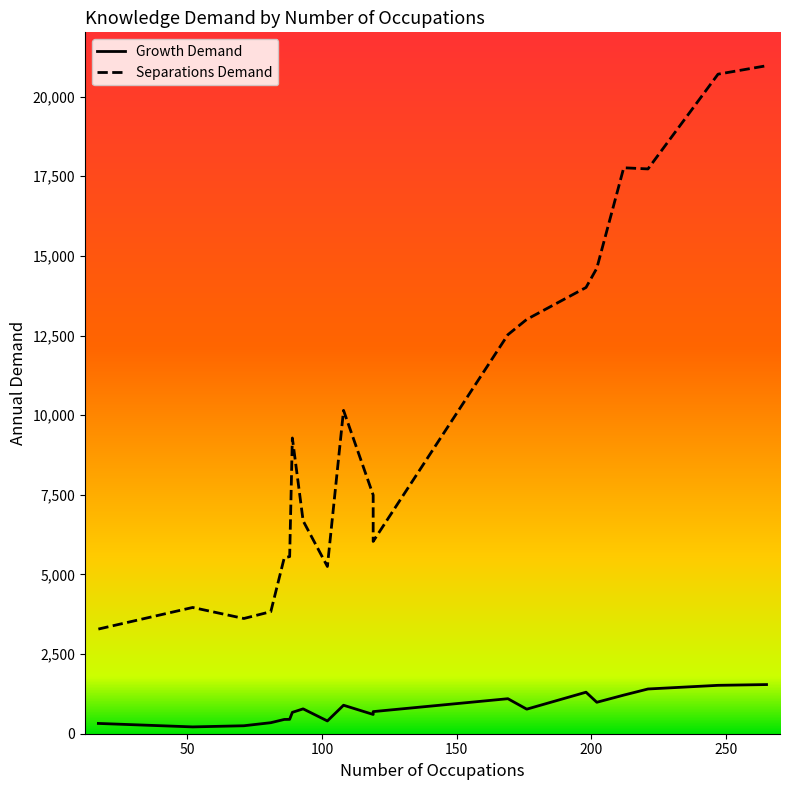

What is the average value of the Separations Demand series?

10099